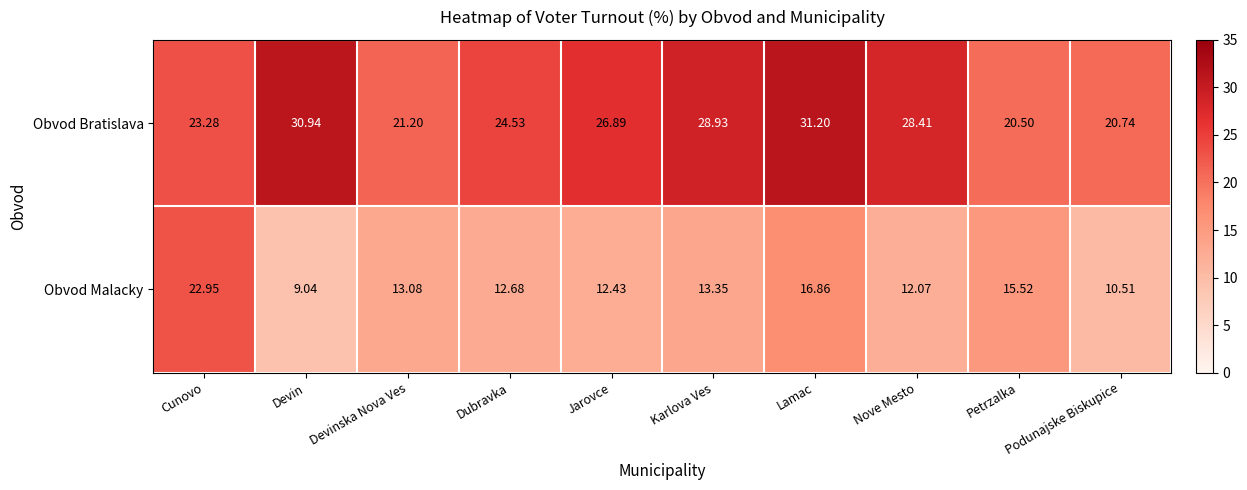

Where is Obvod Bratislava nearest to the value 25?

Dubravka